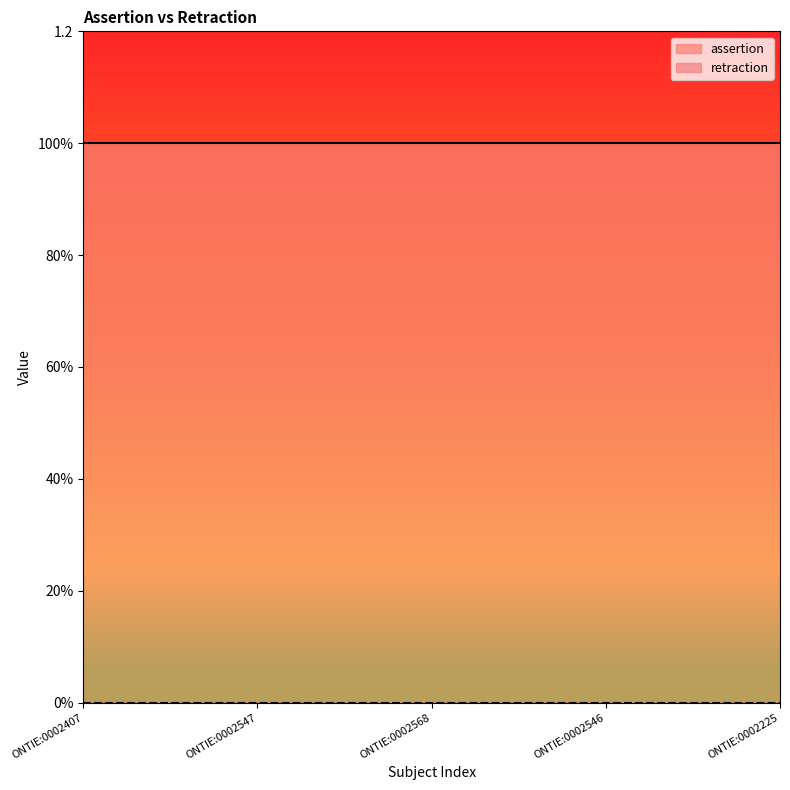

Reading right to left, transcribe all the data shown in this chart.

assertion: ONTIE:0002225=1	ONTIE:0002546=1	ONTIE:0002568=1	ONTIE:0002547=1	ONTIE:0002407=1
retraction: ONTIE:0002225=0	ONTIE:0002546=0	ONTIE:0002568=0	ONTIE:0002547=0	ONTIE:0002407=0